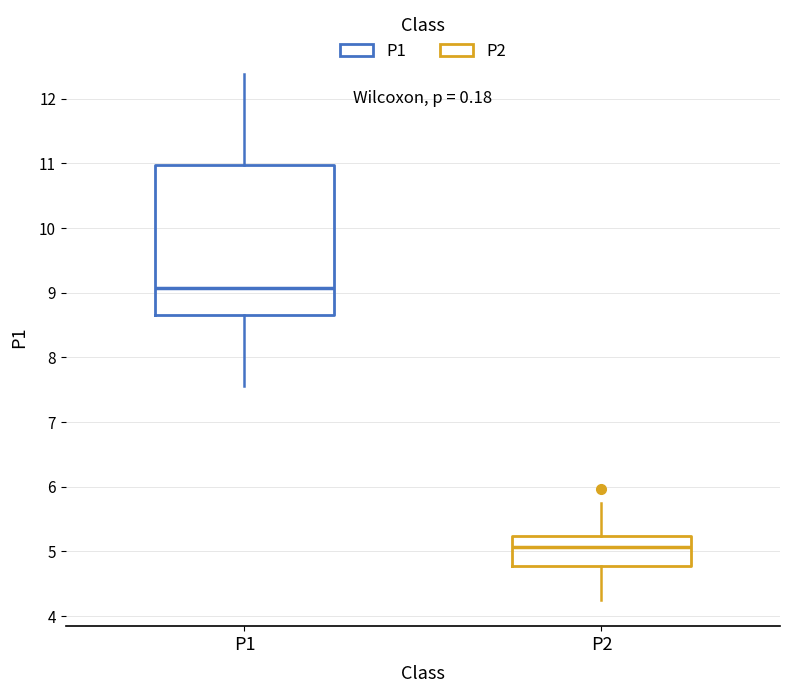

Which box has the highest median line?

P1